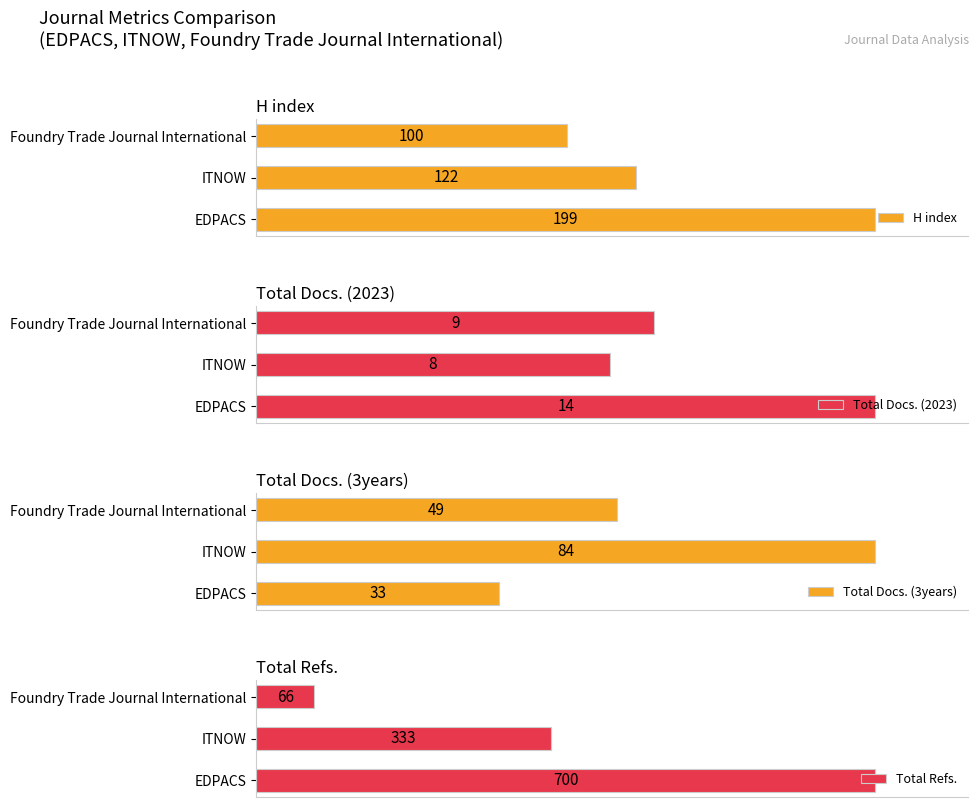

Where is H index nearest to the value 149?

ITNOW